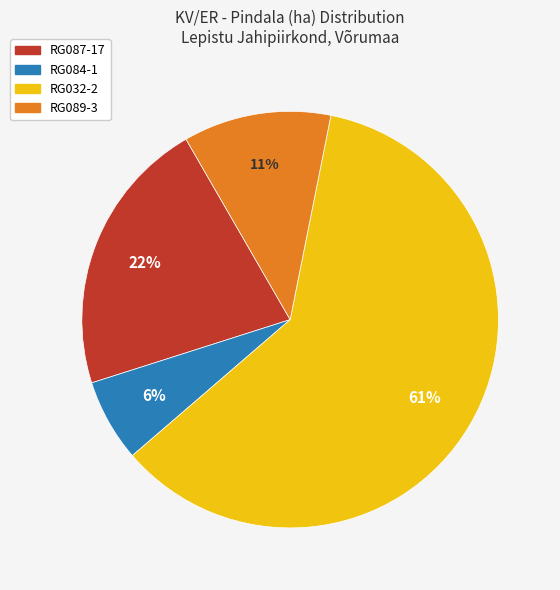

Which has a higher value, RG089-3 or RG032-2?

RG032-2